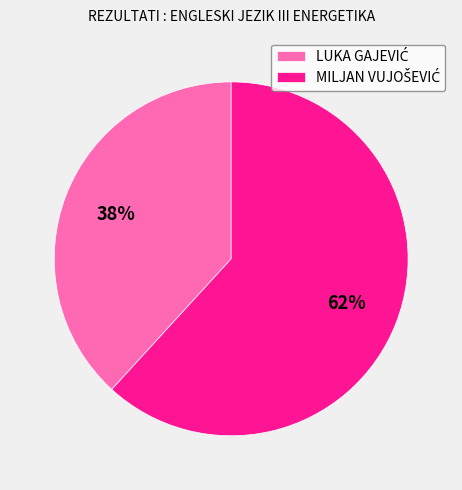

To the nearest percent, what is the average slice percentage?

50%